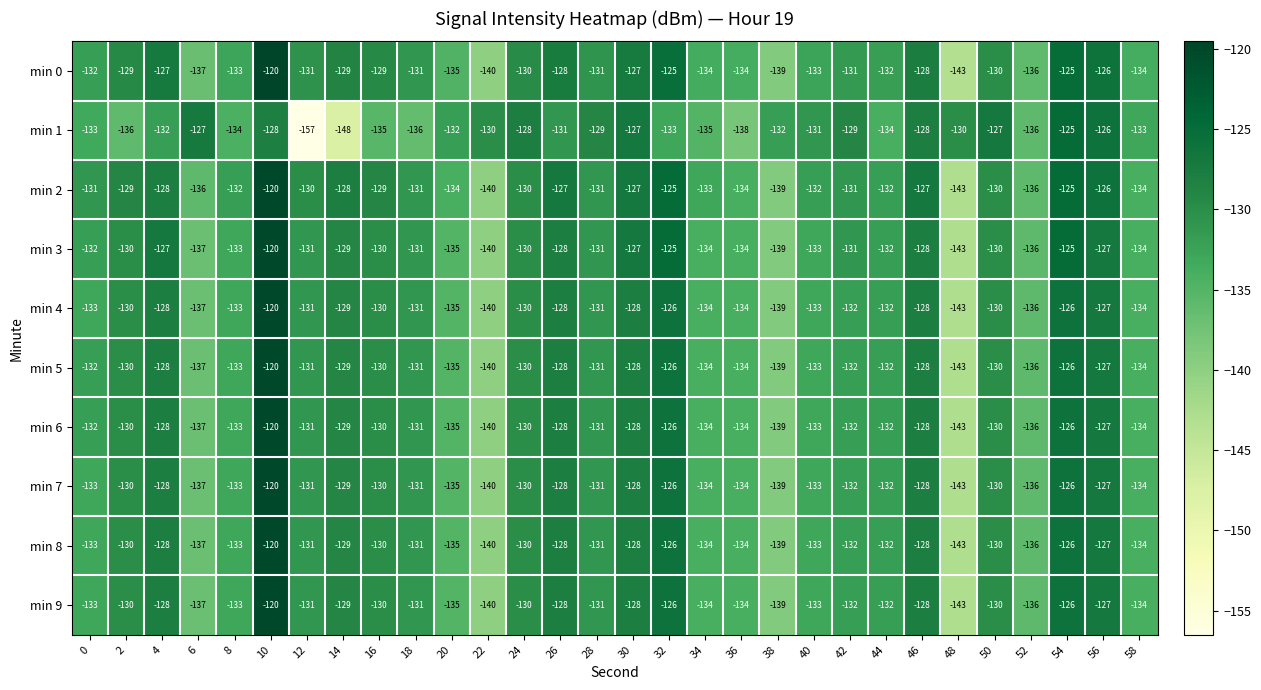

Which series changed the most between 0 and 58?

min 2